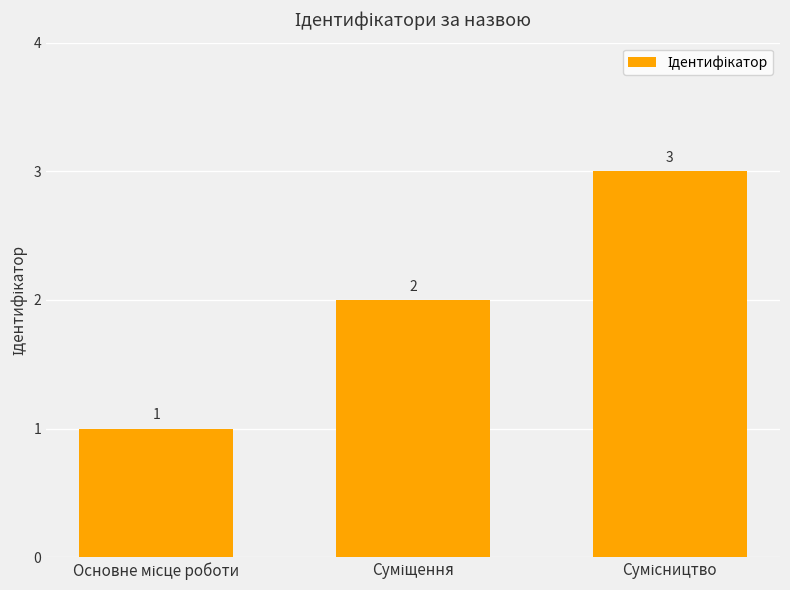

How many bars are there in total?

3